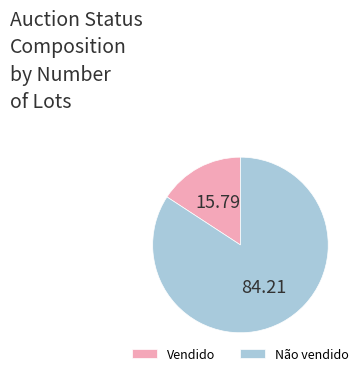

Rank the categories by value from lowest to highest.

Vendido, Não vendido